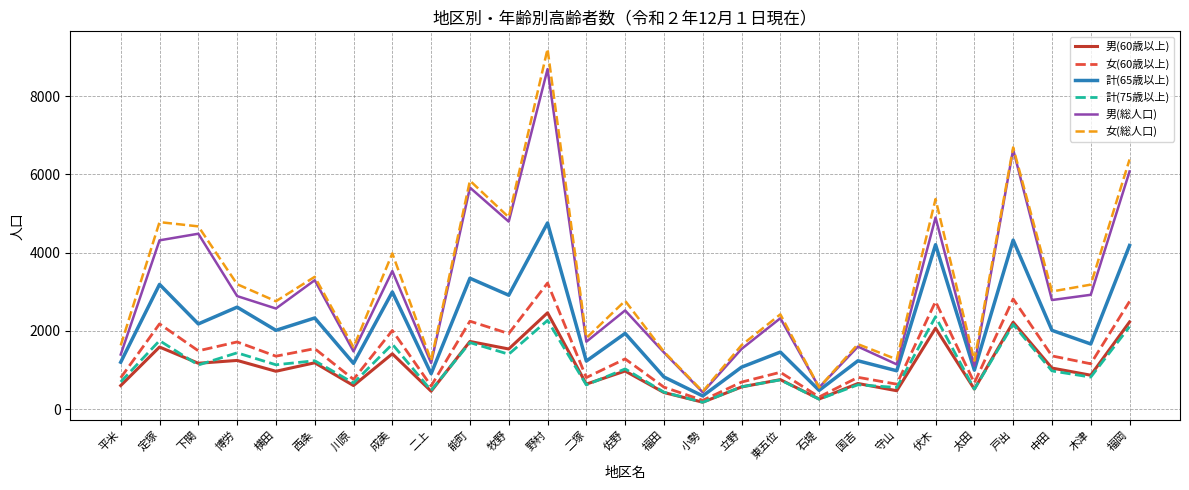

At which category is the sum across all series the highest?

野村